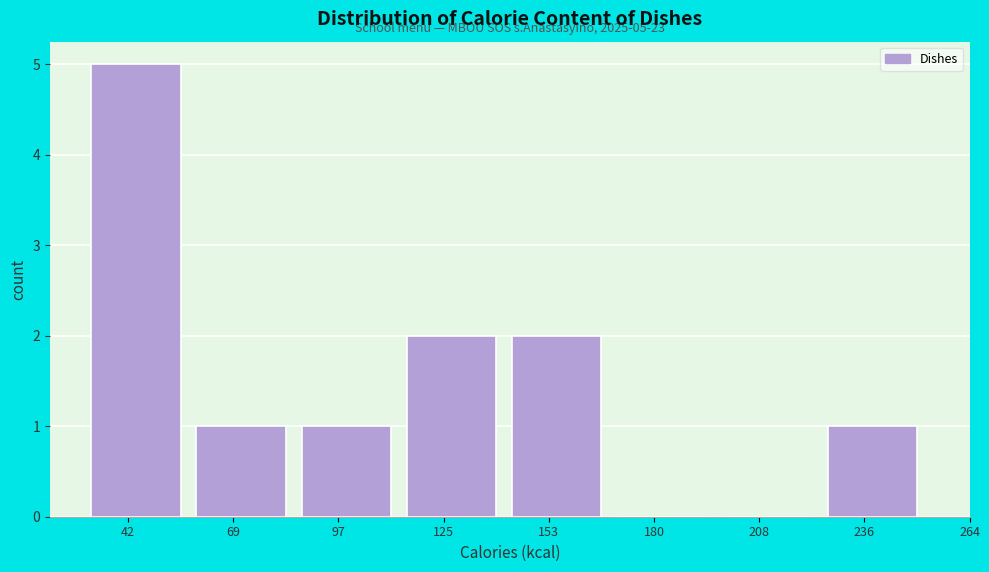

Reading left to right, transcribe all the data shown in this chart.

42=5	69=1	97=1	125=2	153=2	180=0	208=0	236=1